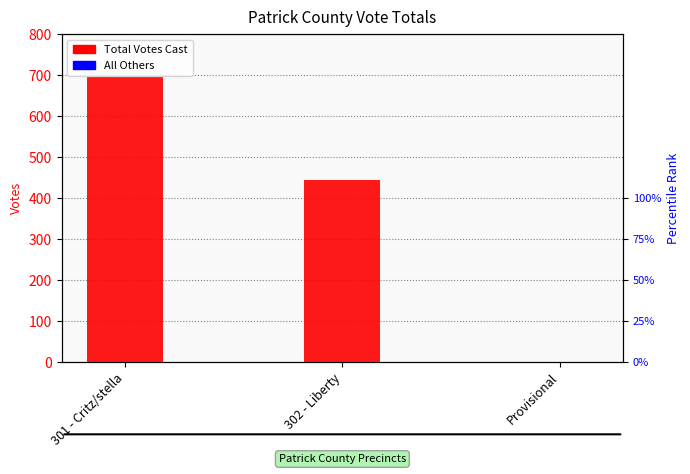

At which category does the chart reach its peak across all series?

301 - Critz/stella